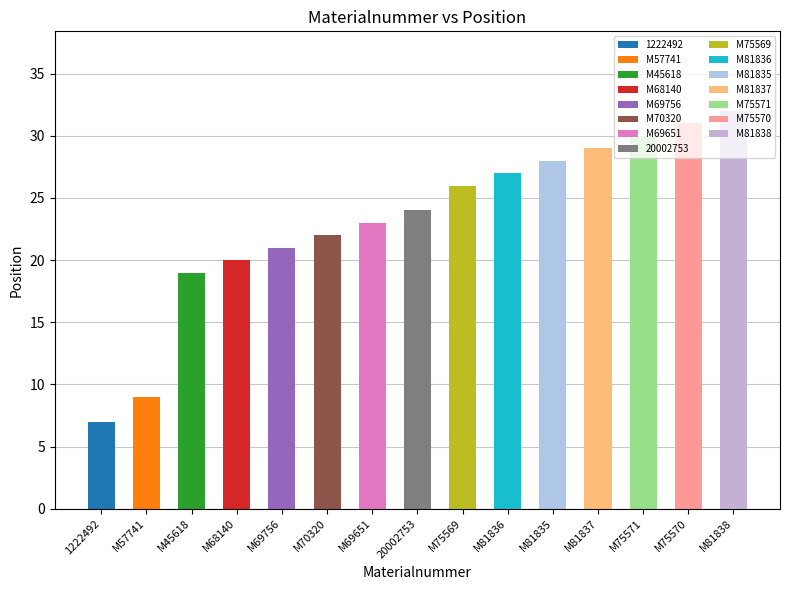

What position from the left is M81835?

11